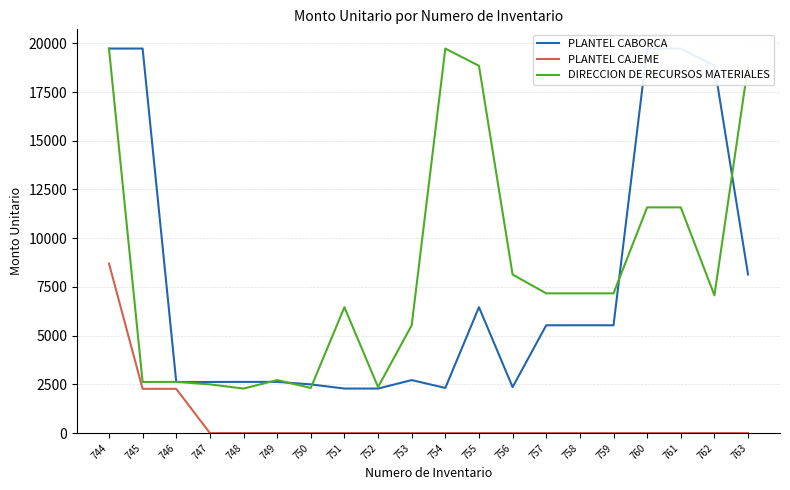

What is the difference between the highest and lowest values at 749?

2718.3